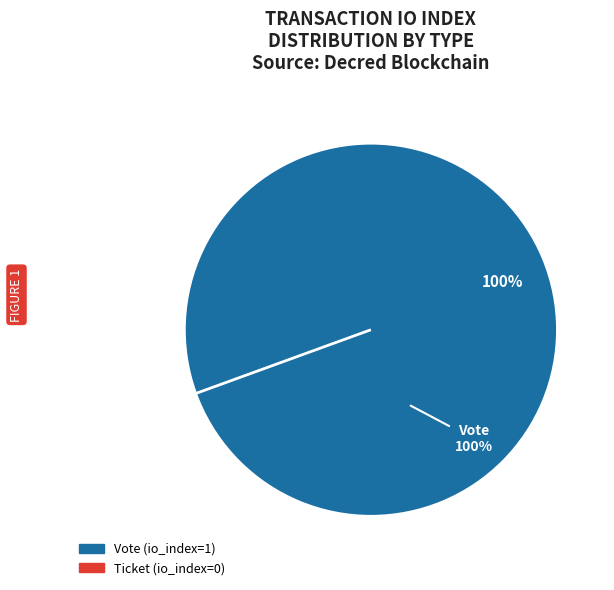

To the nearest percent, what percentage of the pie is Vote?

100%